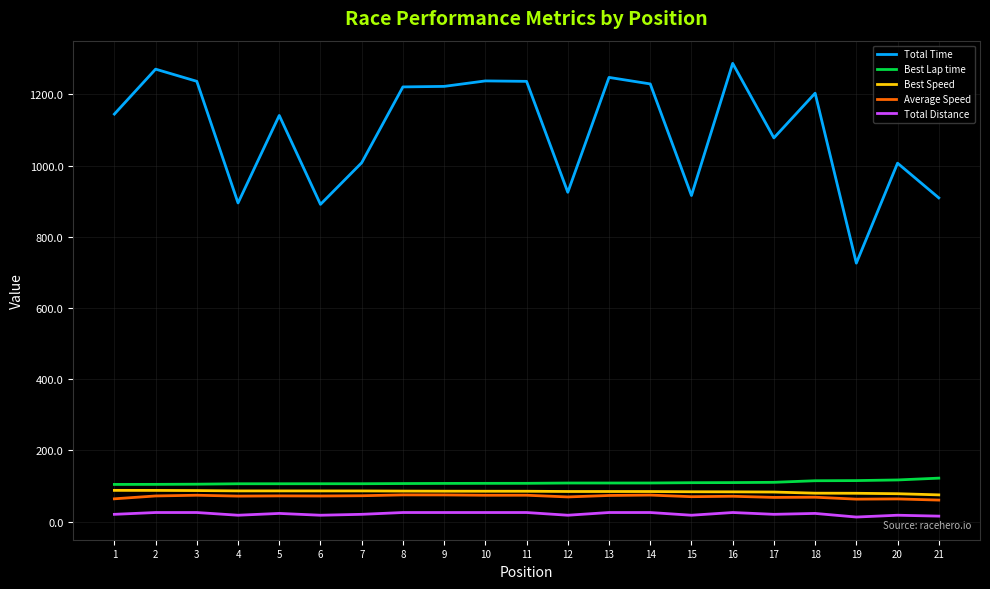

Is it true that Total Distance equals 20.3 at 1?

True